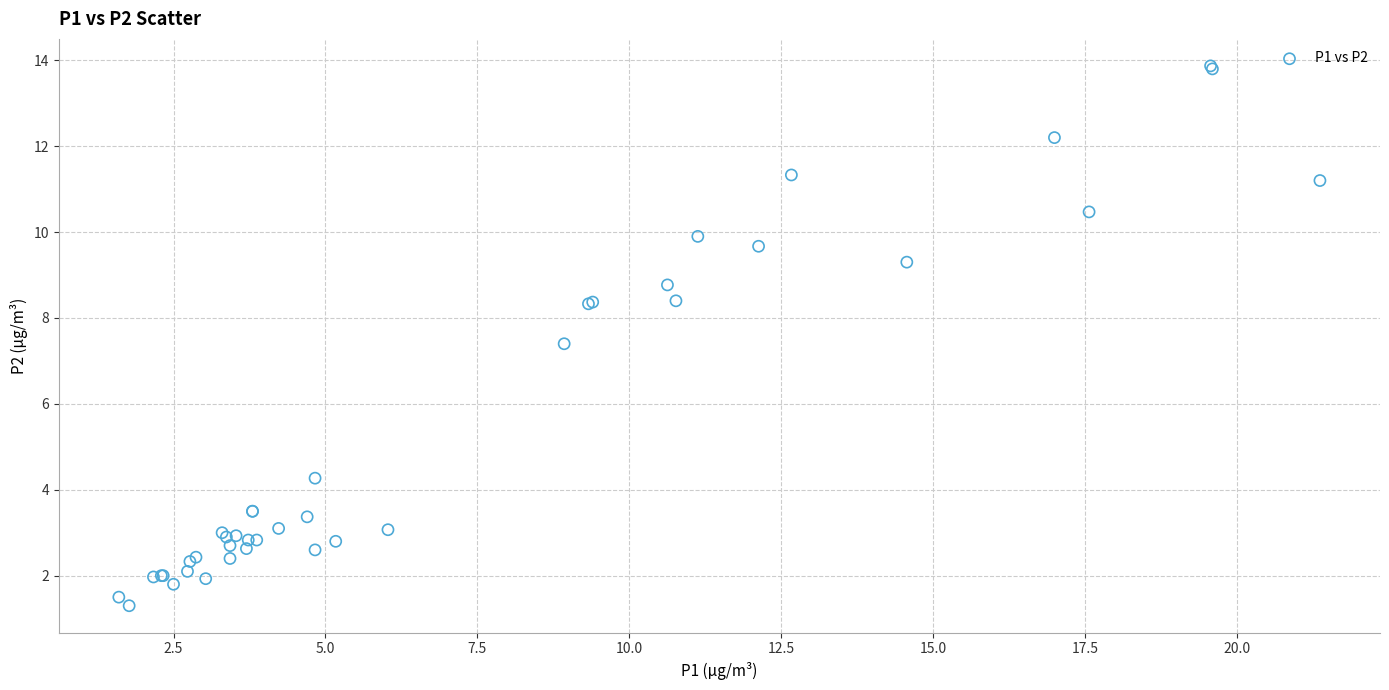

What Y value in the scatter plot is closest to 7?

7.4